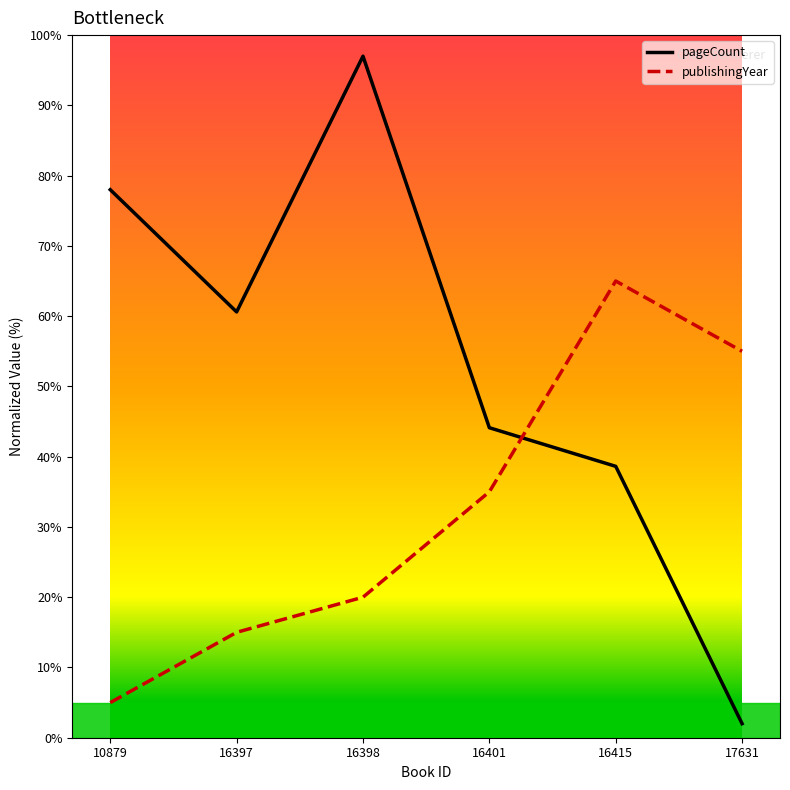

Which category has the lowest value across all series?

17631